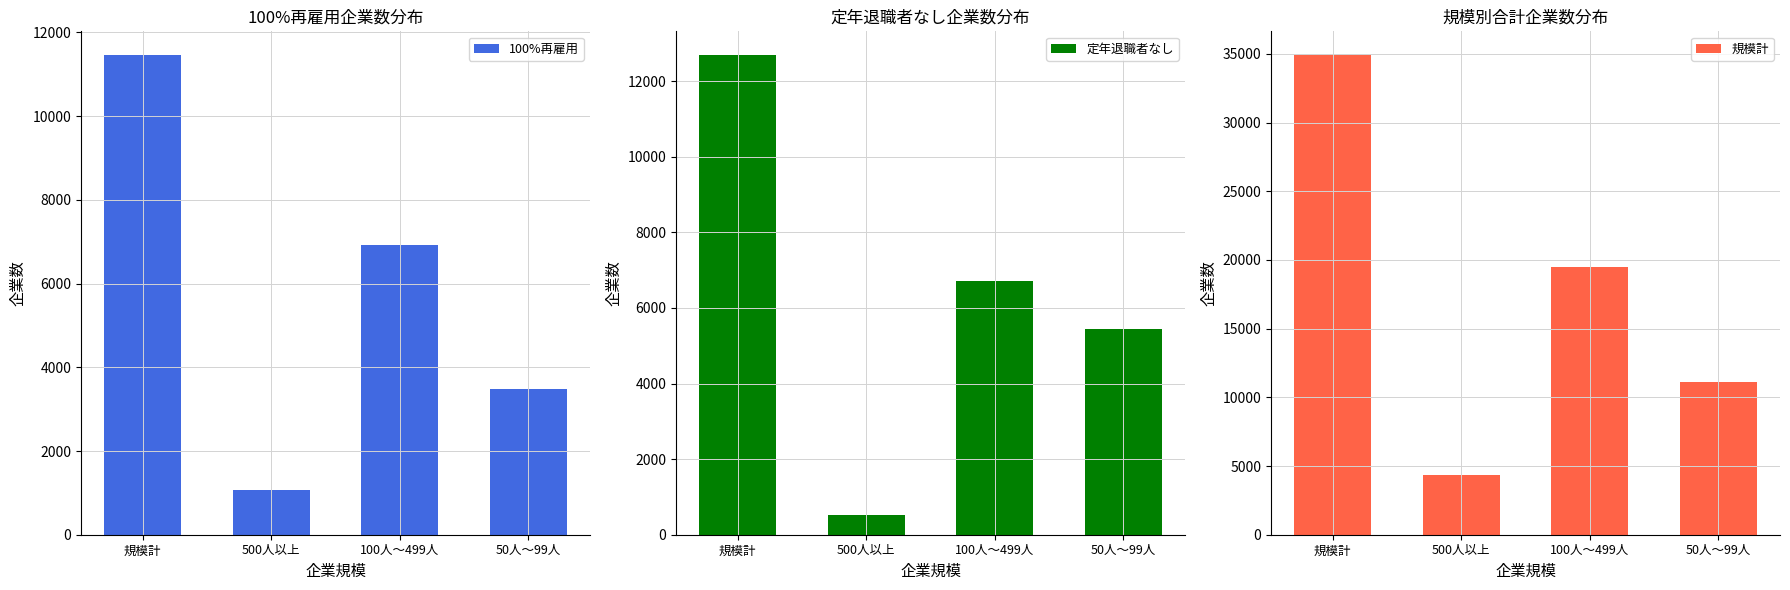

Does the chart contain any negative values?

No